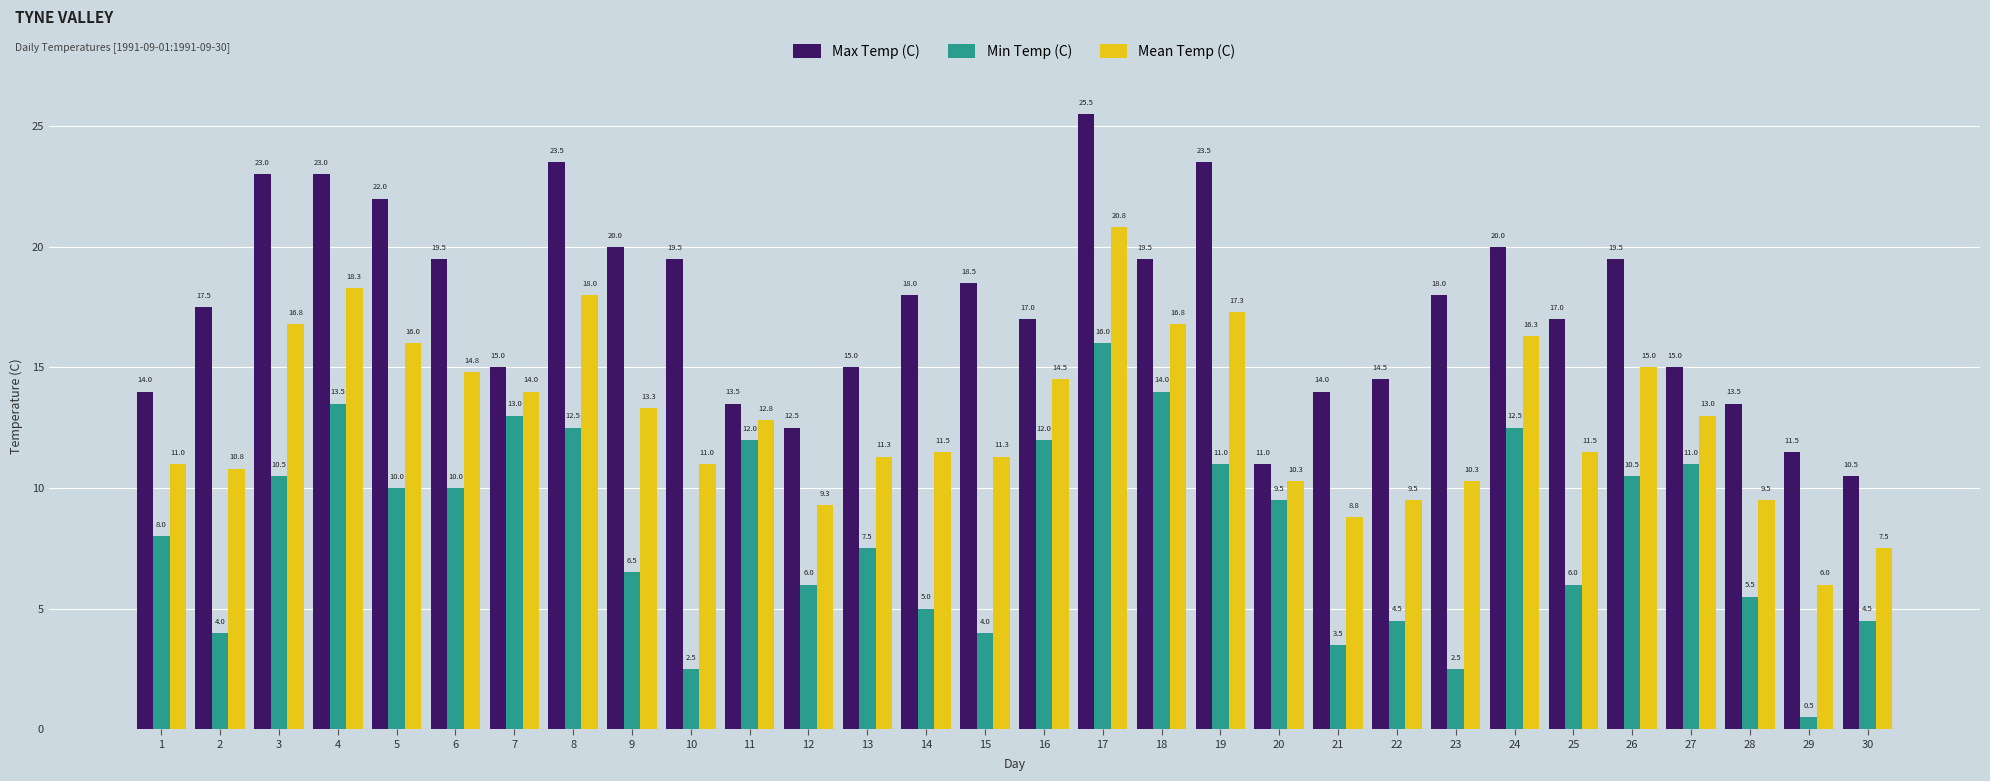

What is the difference between the second highest and minimum values in the Mean Temp (C) series?

12.3